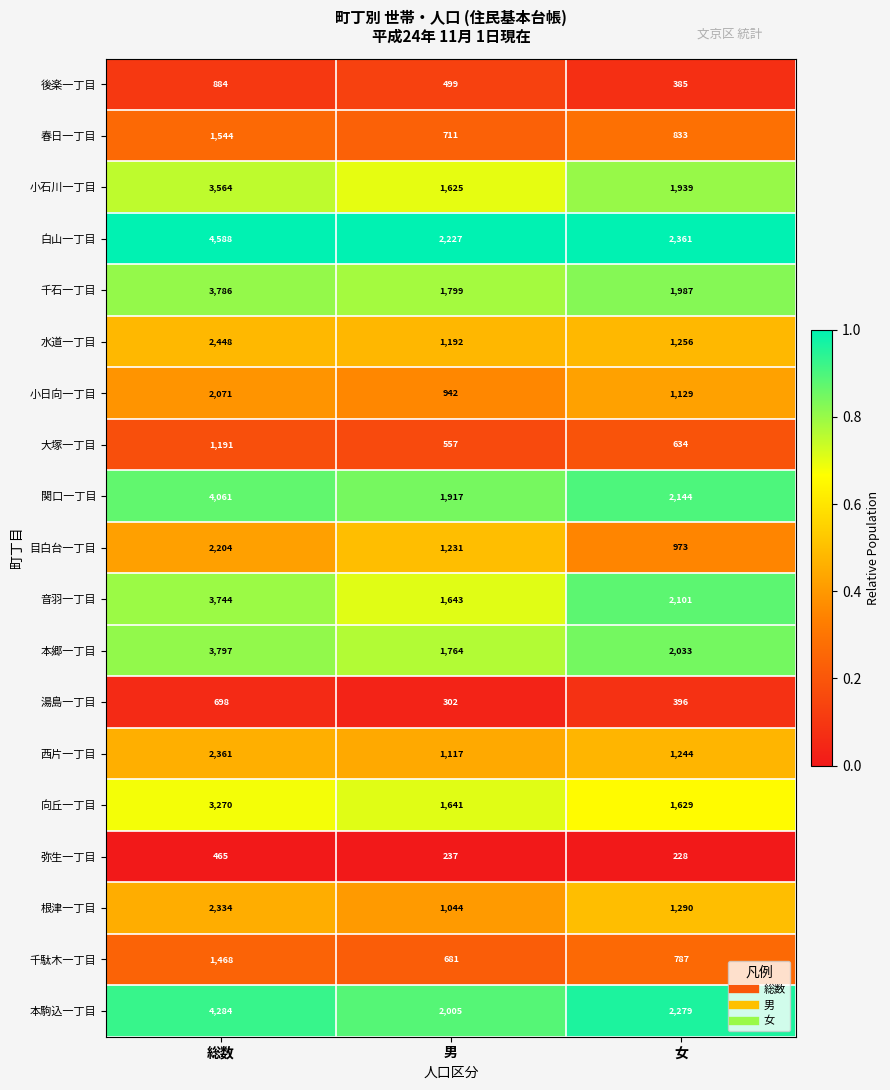

At how many categories does at least one series exceed 1112?

3